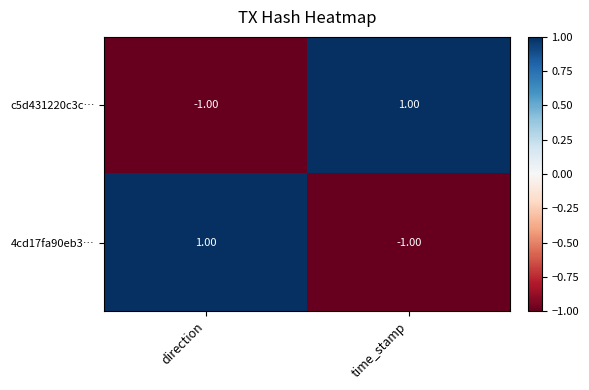

At which label does 4cd17fa90eb3… reach its minimum?

time_stamp